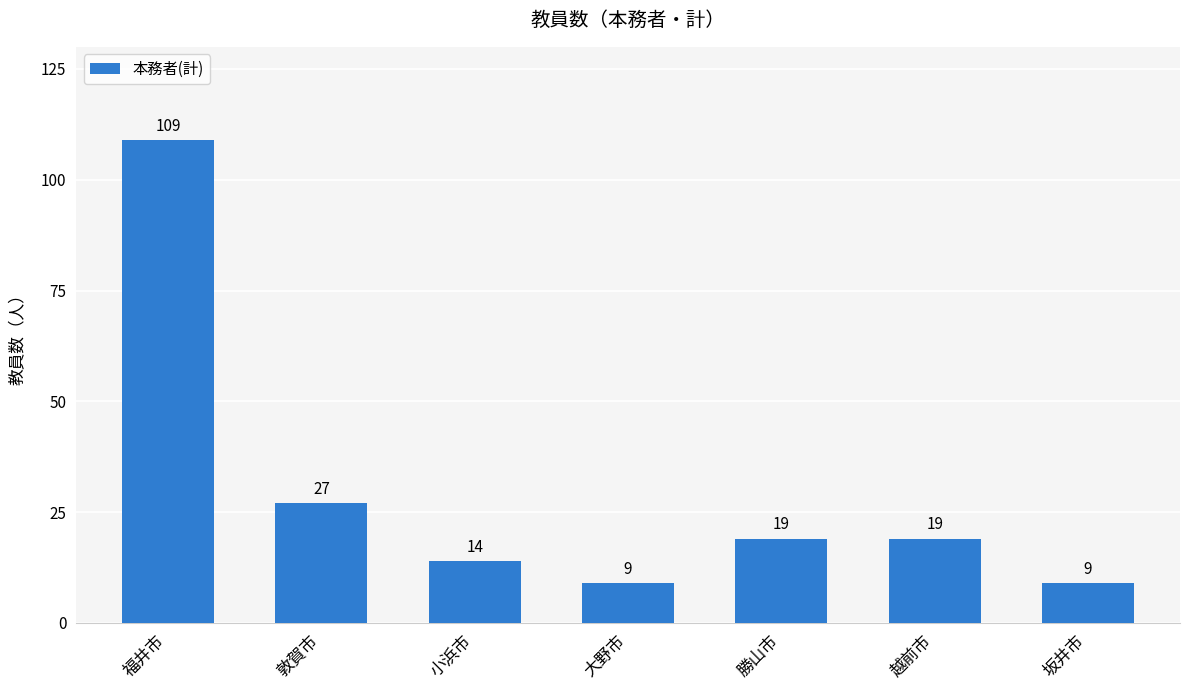

At which label does the data first exceed 19?

福井市